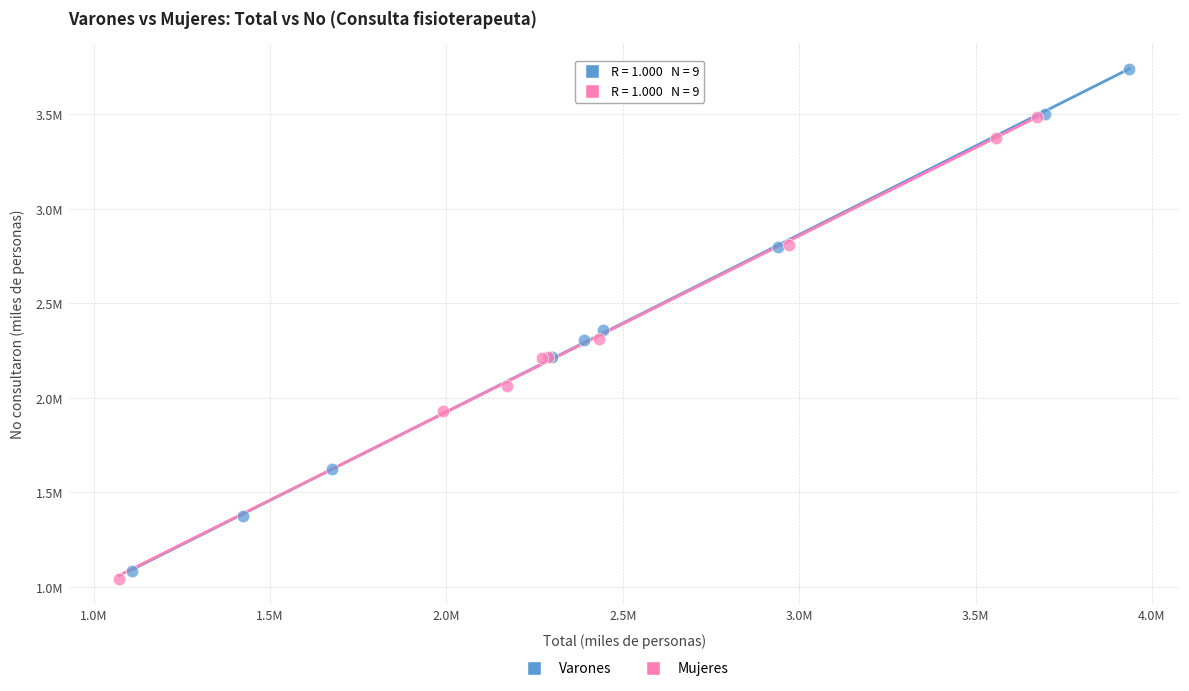

Which series contains the lowest Y value?

Mujeres